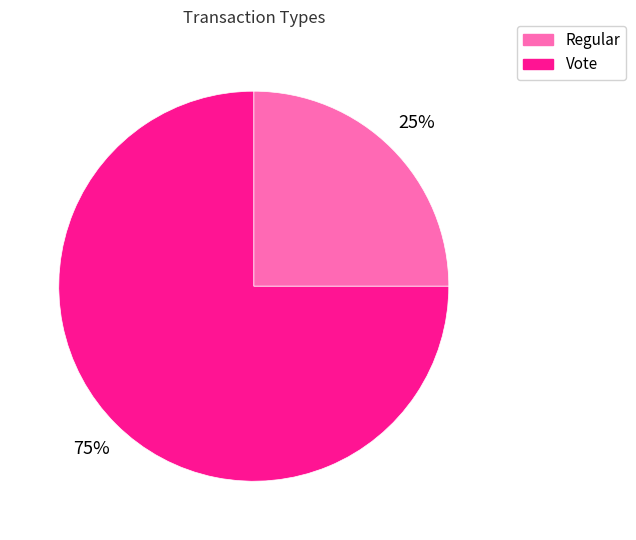

True or false: Regular accounts for 20% of the total.

False